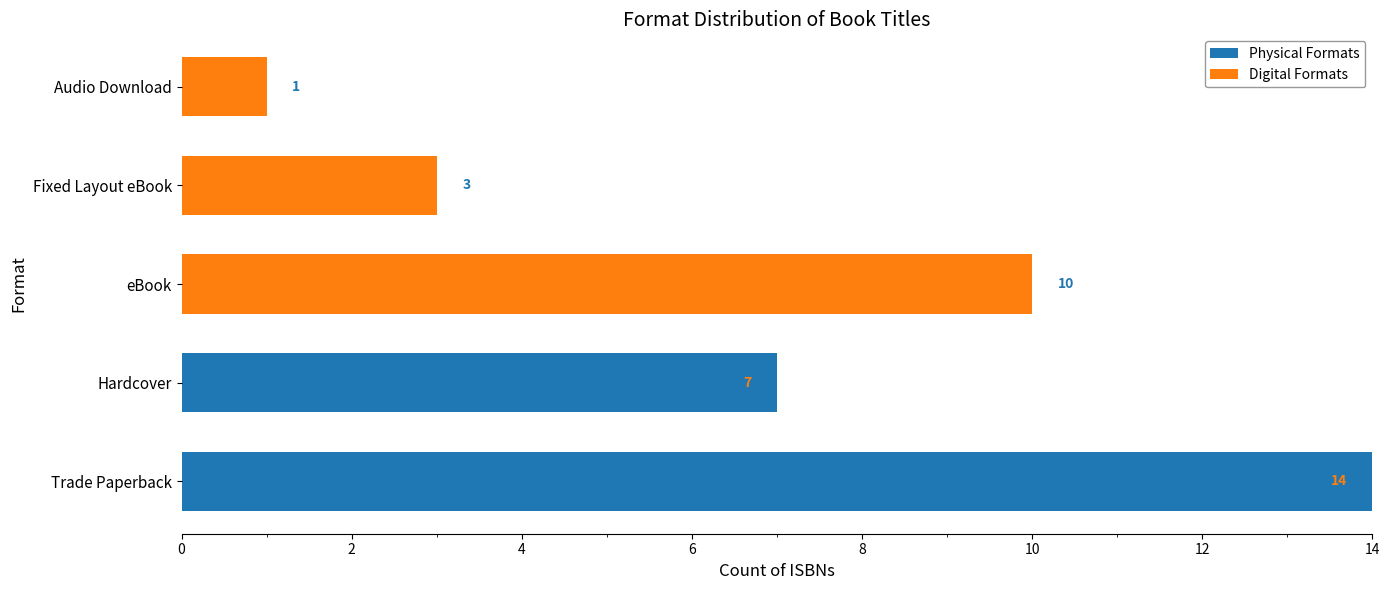

The Physical Formats series shows 0 at eBook. True or false?

True